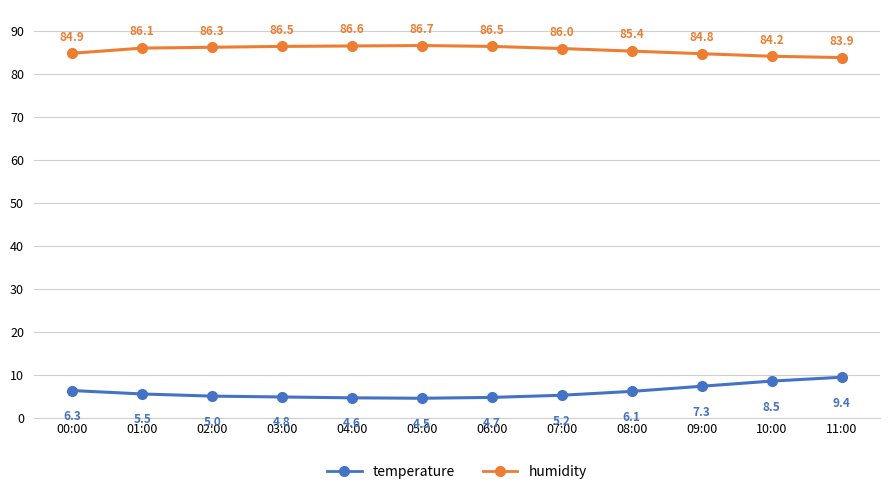

Which series has the largest total across all categories?

humidity